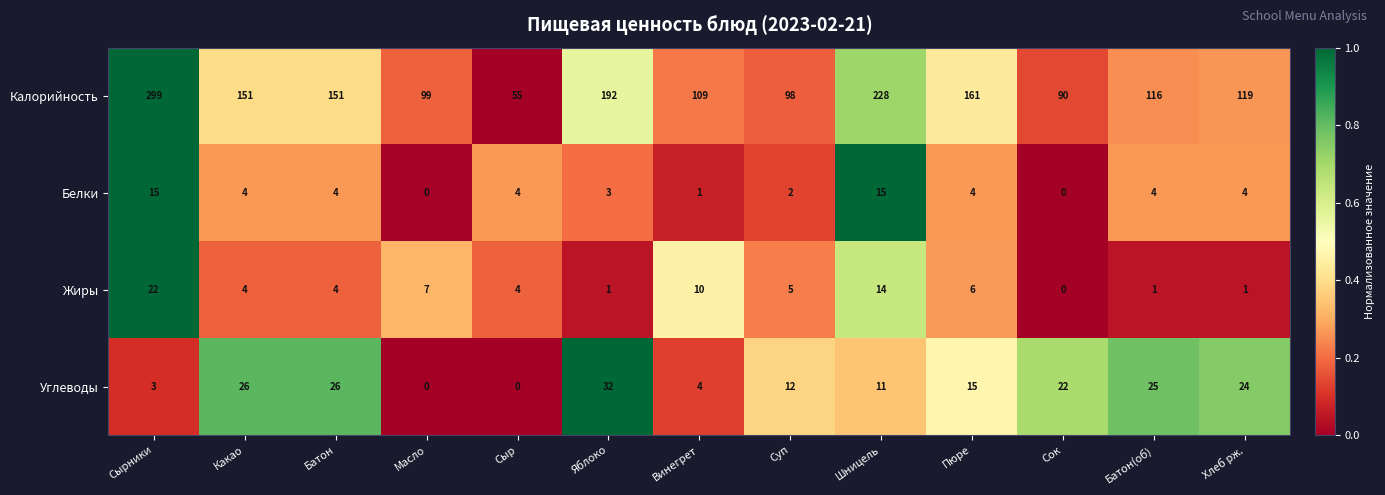

Where is Углеводы nearest to the value 16?

Пюре